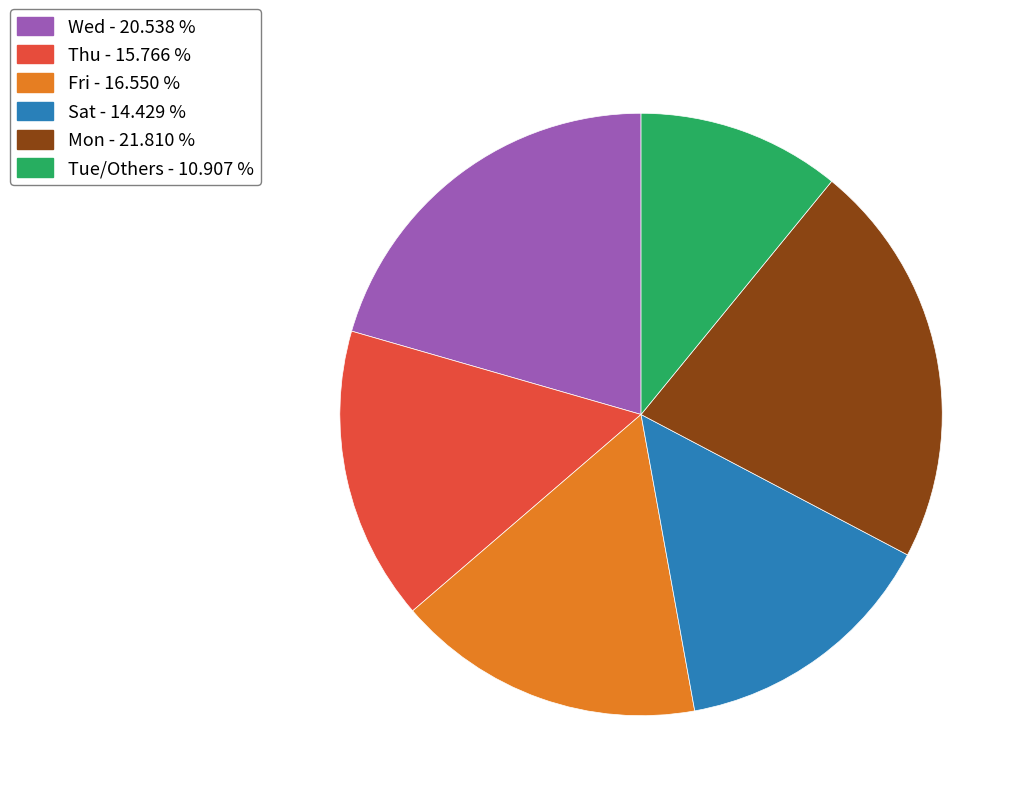

Is there any slice that represents more than half of the pie?

No